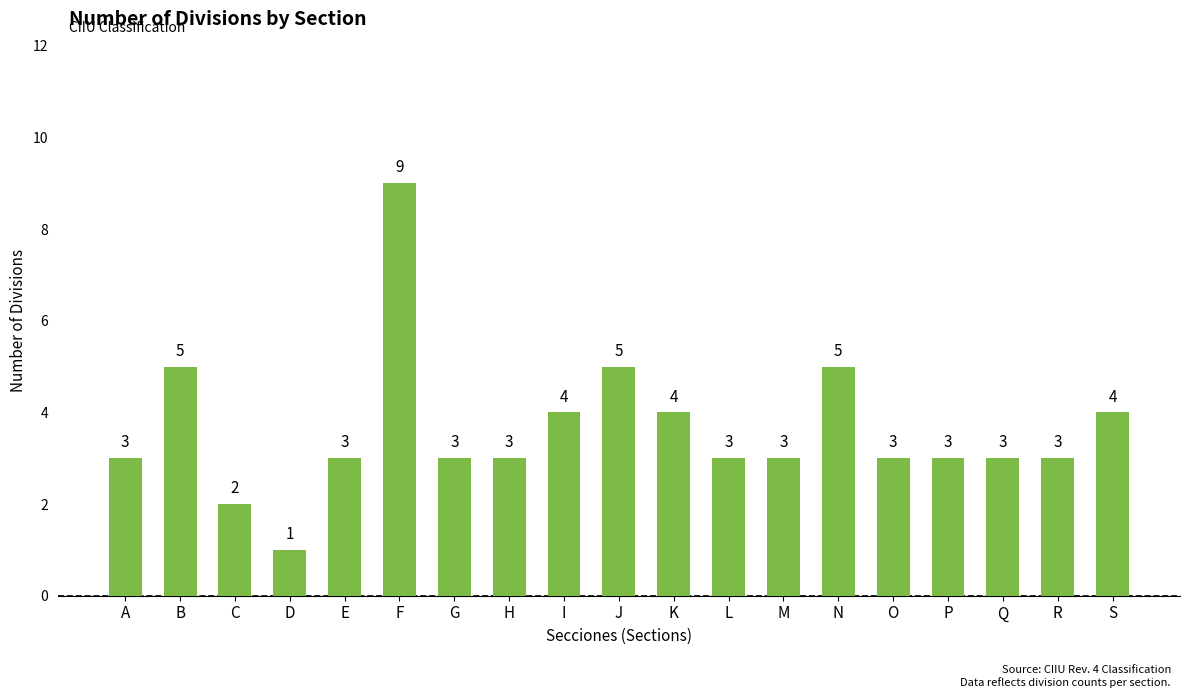

At which category does the chart reach its peak across all series?

F